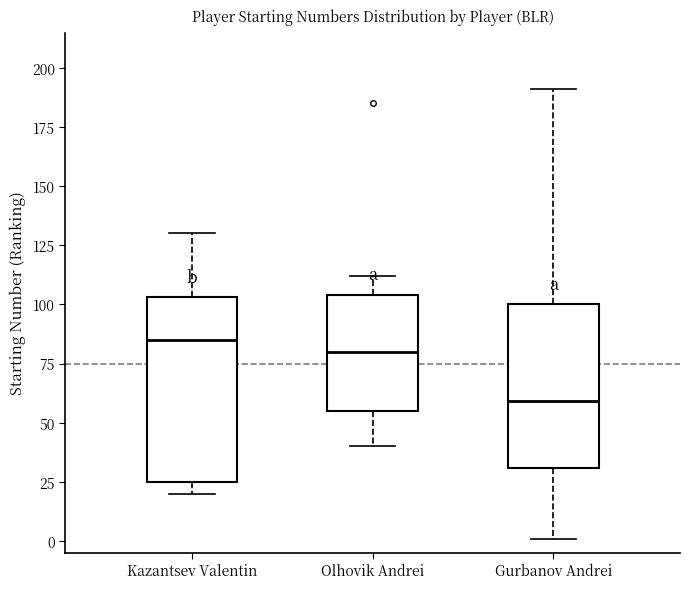

Where does the upper whisker of the box for Gurbanov Andrei end on the y-axis? The values are not printed on the chart, so give them approximately, as read against the axis.

190